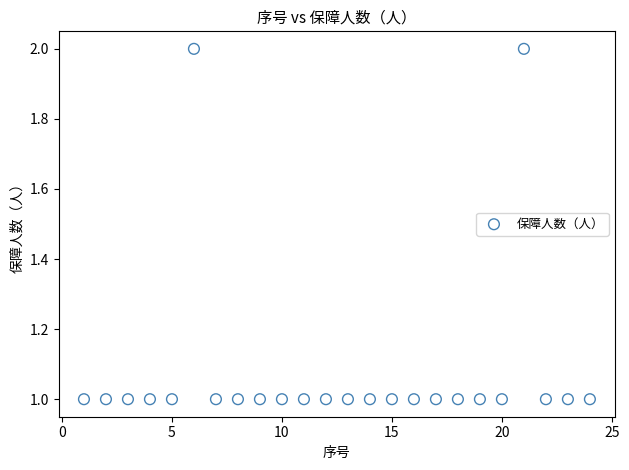

Count the number of points in this scatter plot.

24